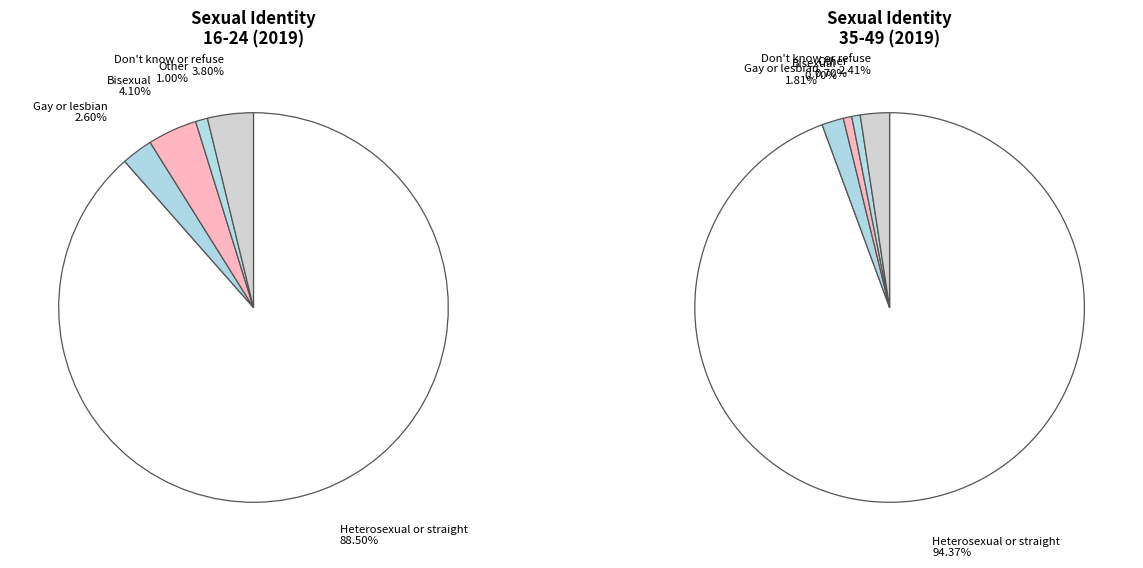

True or false: Heterosexual or straight accounts for 99% of the total.

False